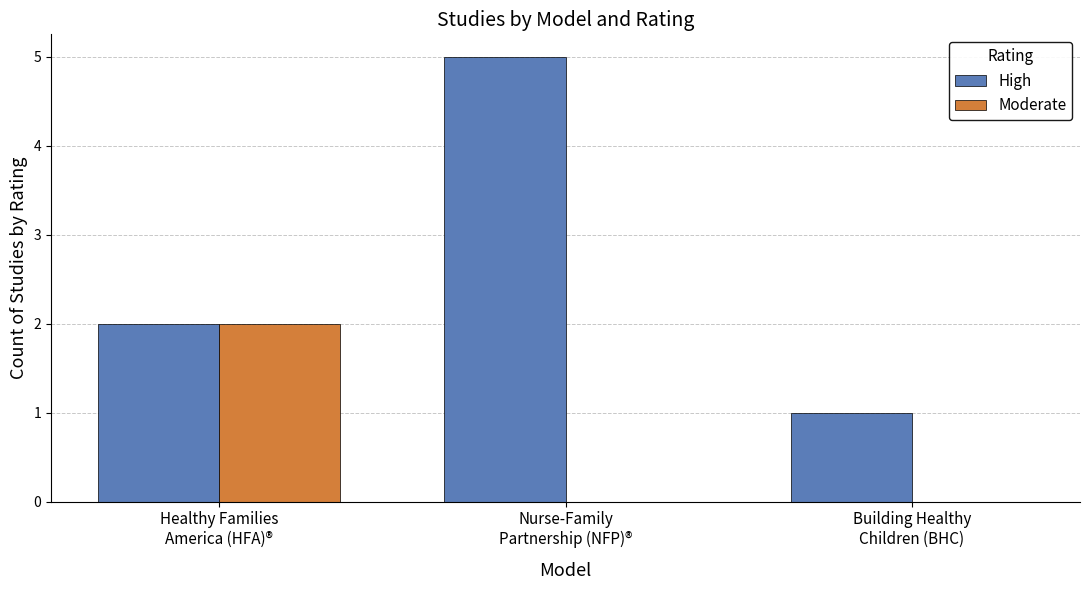

How many High values are between 1 and 5?

3